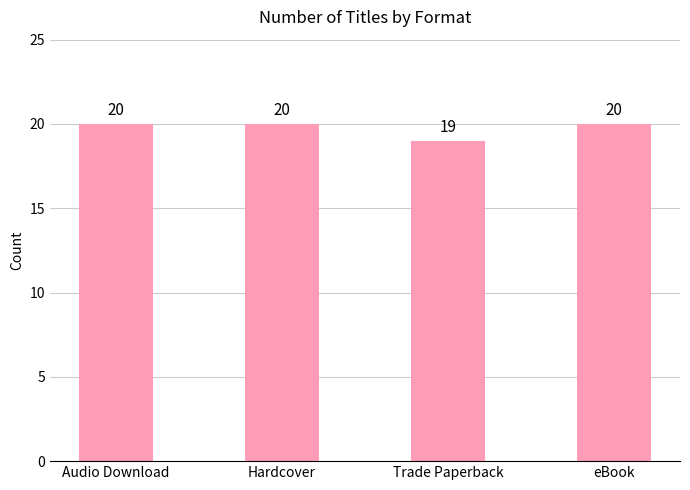

How many values are between 20 and 21?

3